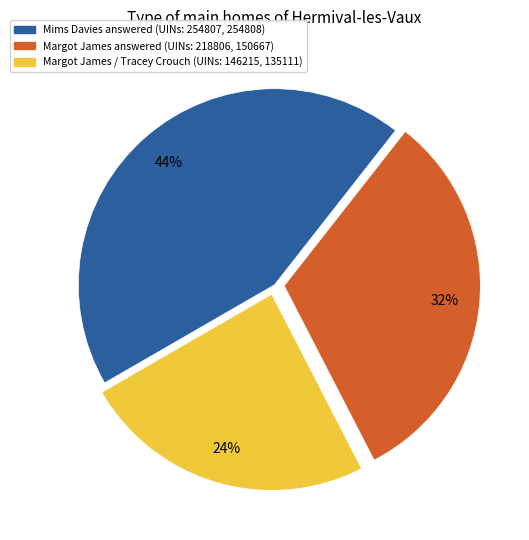

Is there a majority slice in this chart?

No